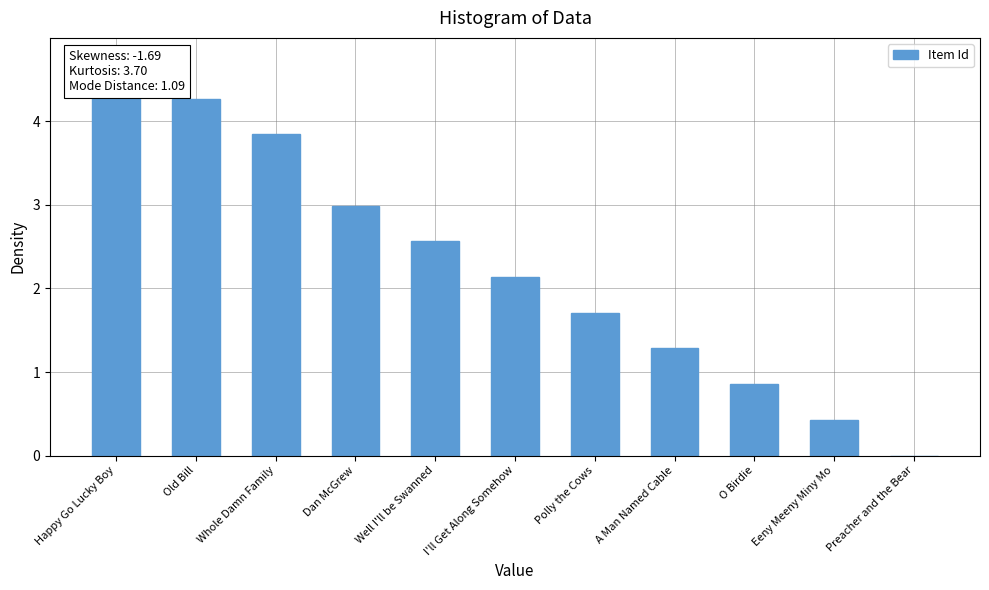

What is the label of the 3rd bar from the right?

O Birdie